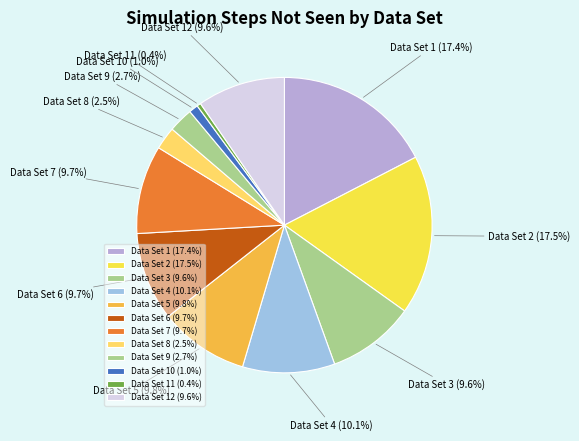

What is the ratio of the value at Data Set 5 to the value at Data Set 3?

1.0